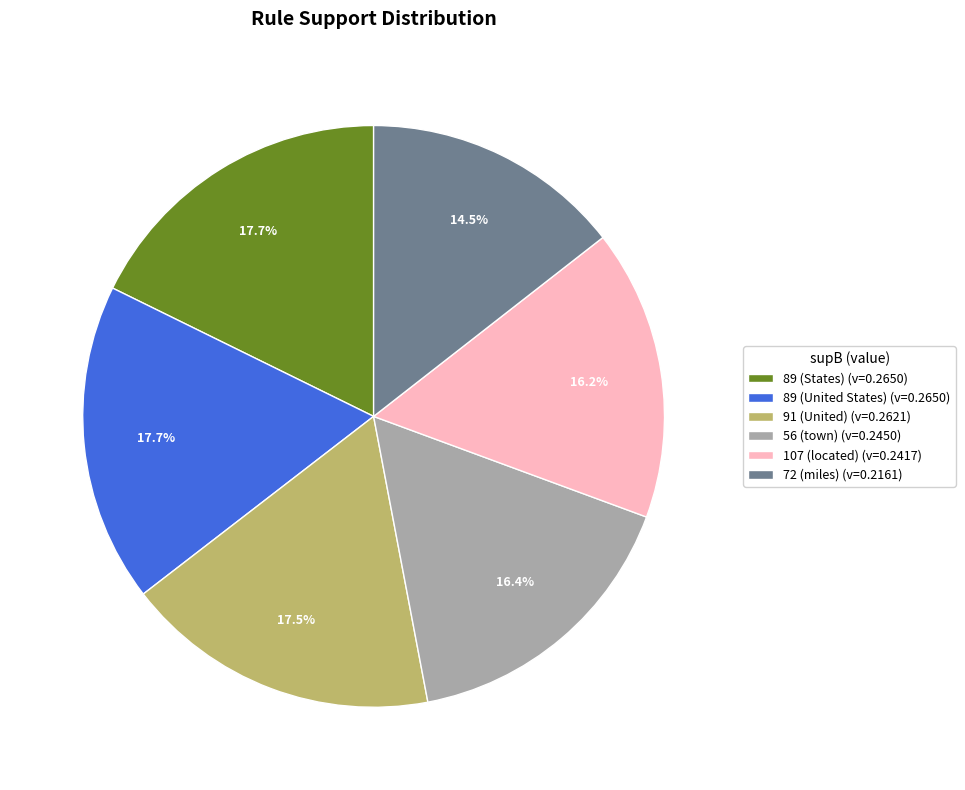

What portion of the pie excludes 56 (town) (v=0.2450)?

83.6%